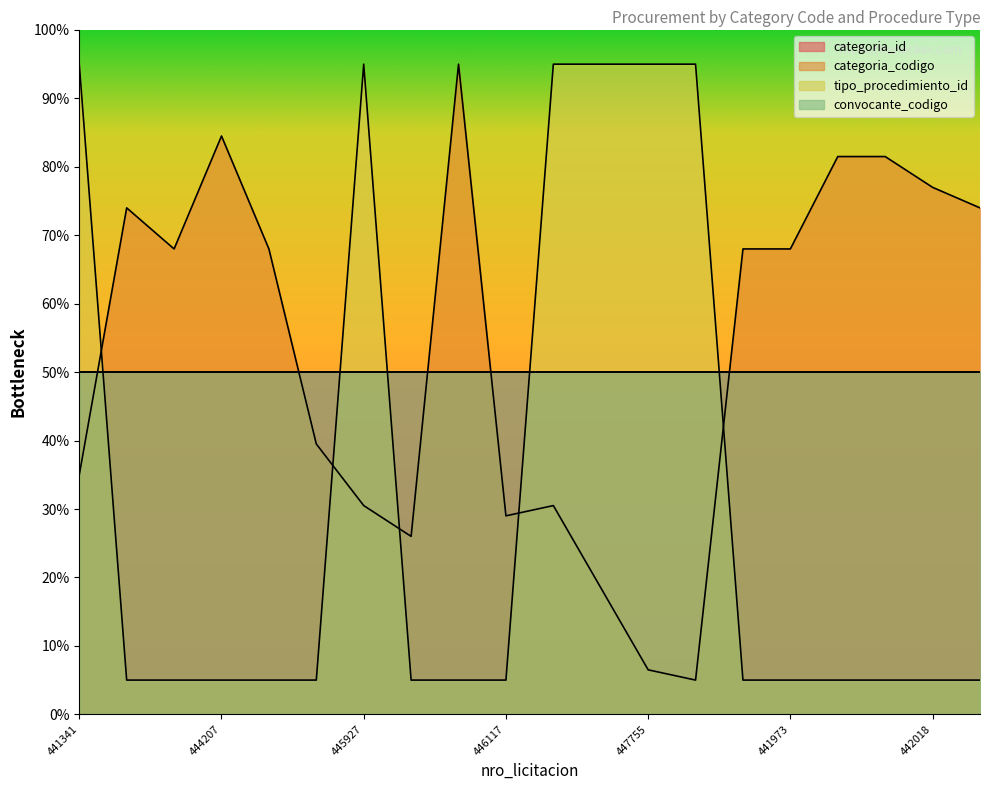

Reading left to right, what are all the values shown in this chart?

categoria_codigo: 35.0	74.0	68.0	84.5	68.0	39.5	30.5	26.0	95.0	29.0	30.5	18.5	6.5	5.0	68.0	68.0	81.5	81.5	77.0	74.0
tipo_procedimiento_id: 95.0	5.0	5.0	5.0	5.0	5.0	95.0	5.0	5.0	5.0	95.0	95.0	95.0	95.0	5.0	5.0	5.0	5.0	5.0	5.0